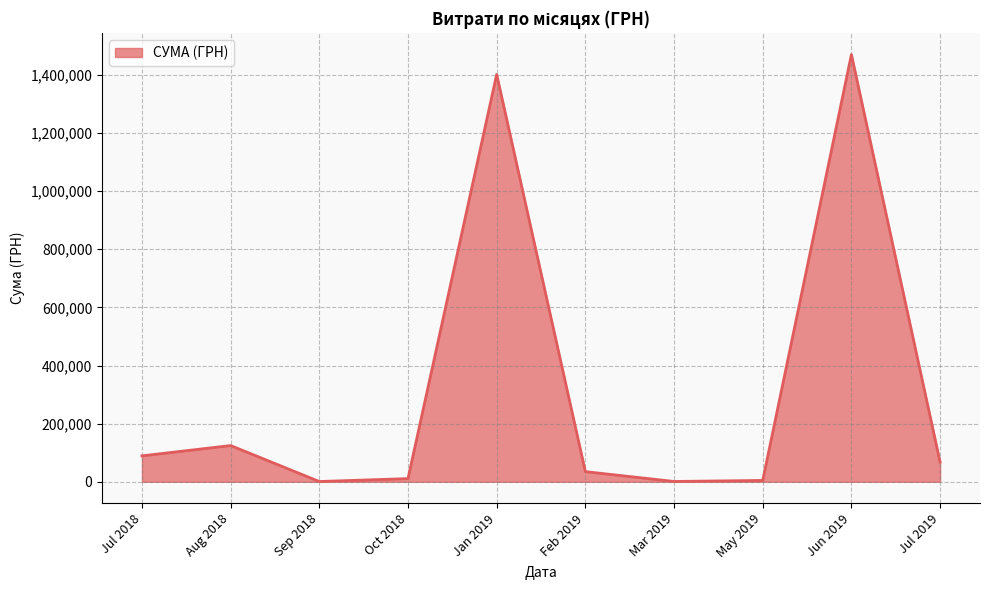

Between Jul 2019 and Feb 2019, which is larger?

Jul 2019